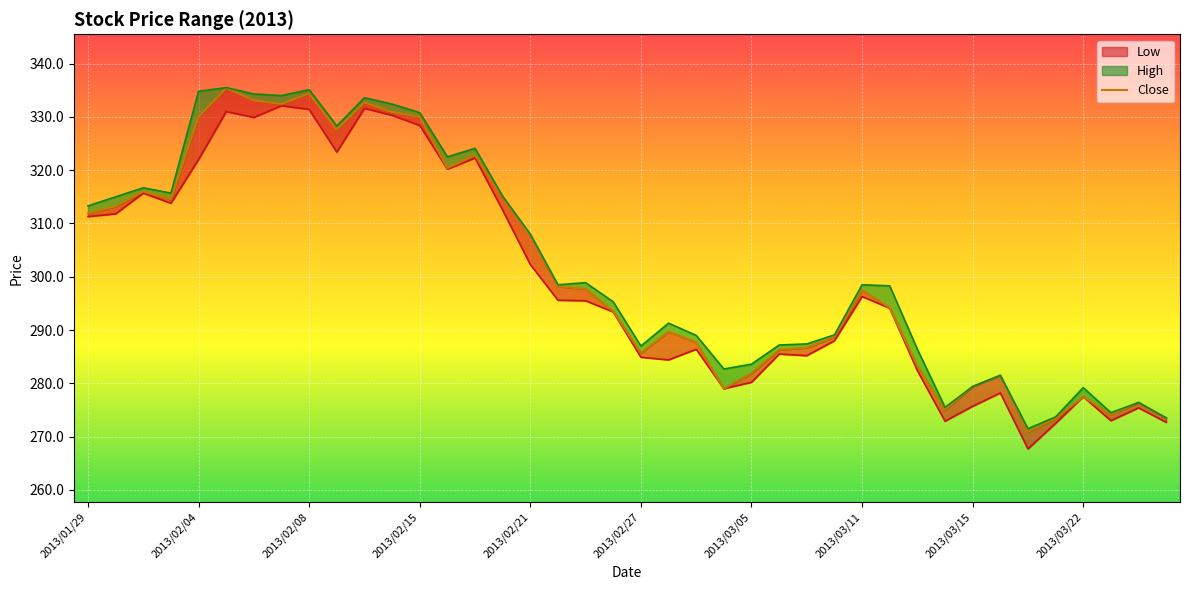

What is the difference between the second highest and minimum values?

63.5